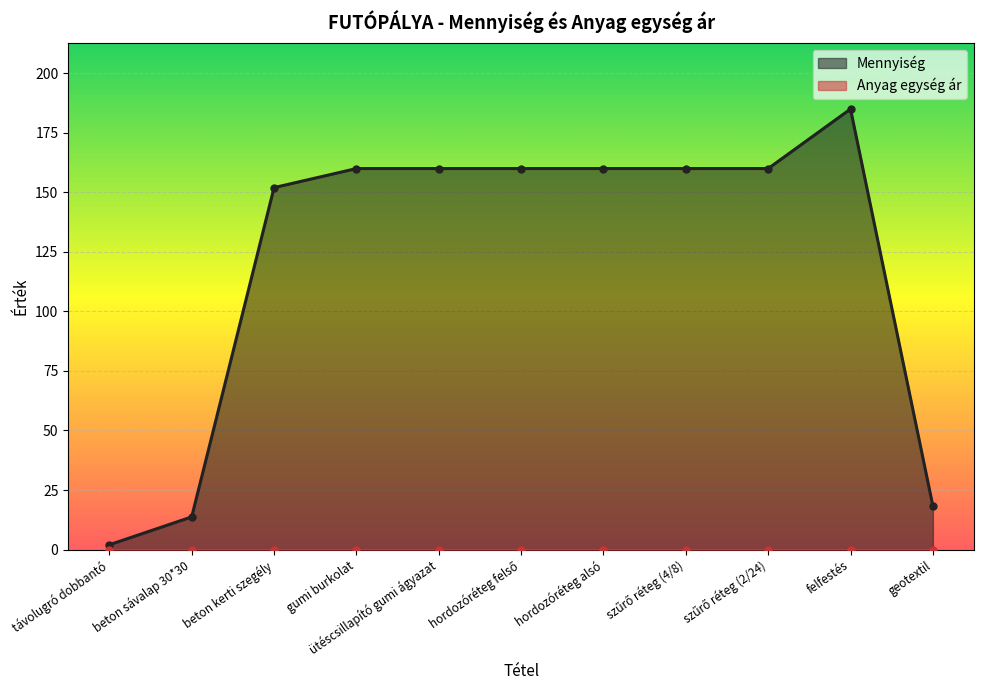

List the labels in order of value, largest first.

felfestés, gumi burkolat, ütéscsillapító gumi ágyazat, hordozóréteg felső, hordozóréteg alsó, szűrő réteg (4/8), szűrő réteg (2/24), beton kerti szegély, geotextil, beton sávalap 30*30, távolugró dobbantó